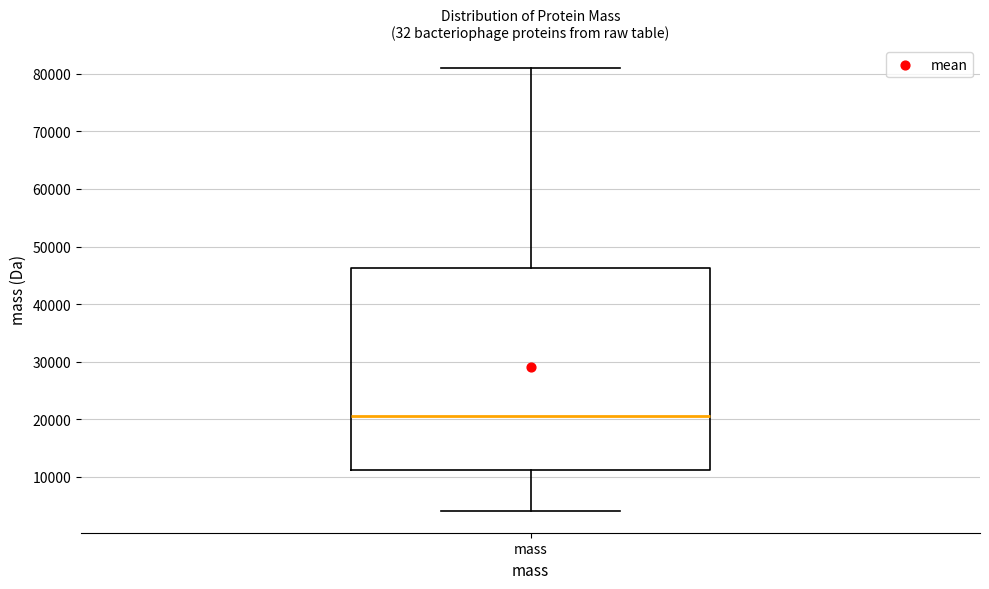

Transcribe this box plot: give where the median line is, the range the box spans, and where the two whiskers end, as read against the y-axis. The values are not printed on the chart, so give them approximately, as read against the axis.

median 21000, box 11000 to 46000, whiskers 4000 to 81000